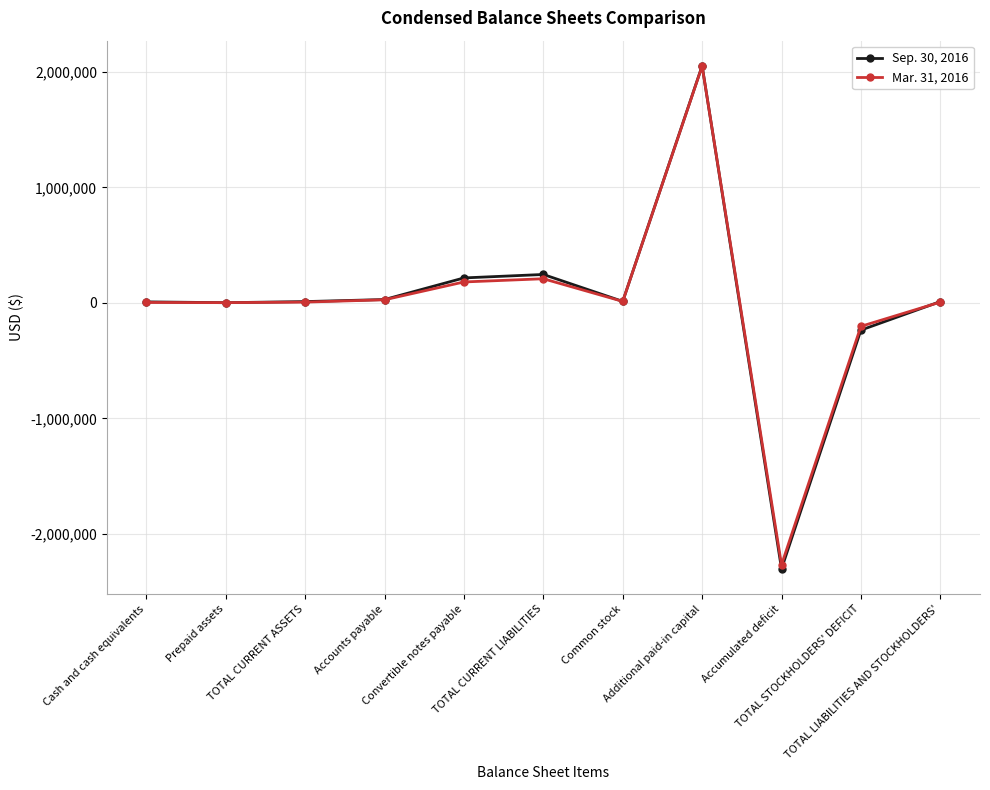

What are all the series names shown in the legend?

Sep. 30, 2016, Mar. 31, 2016